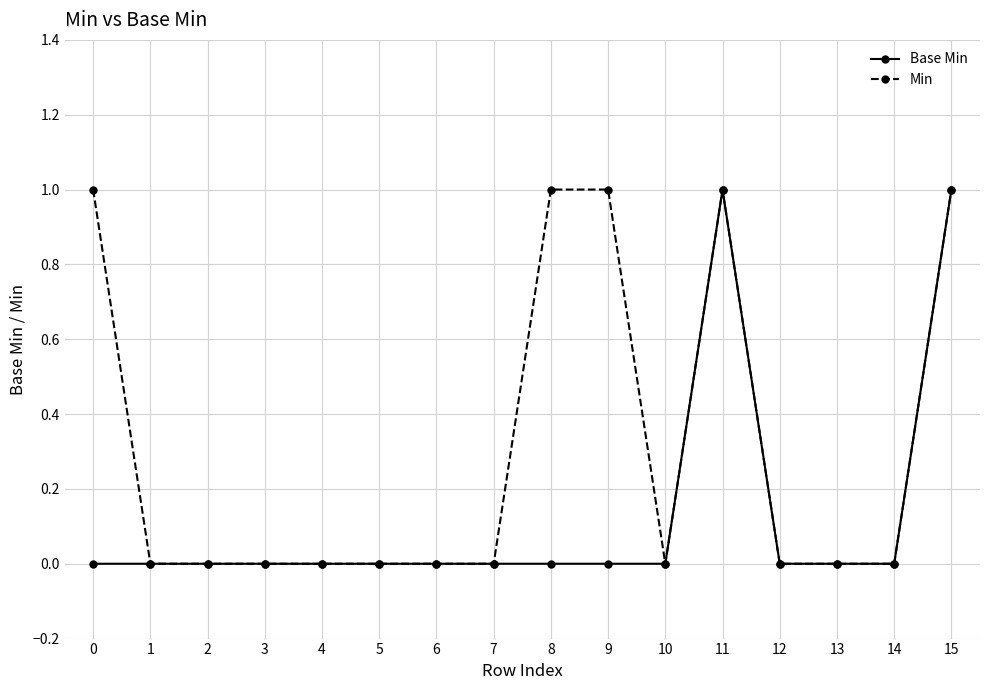

Reading left to right, extract all data points from this chart.

Base Min: 0	0	0	0	0	0	0	0	0	0	0	1	0	0	0	1
Min: 1	0	0	0	0	0	0	0	1	1	0	1	0	0	0	1